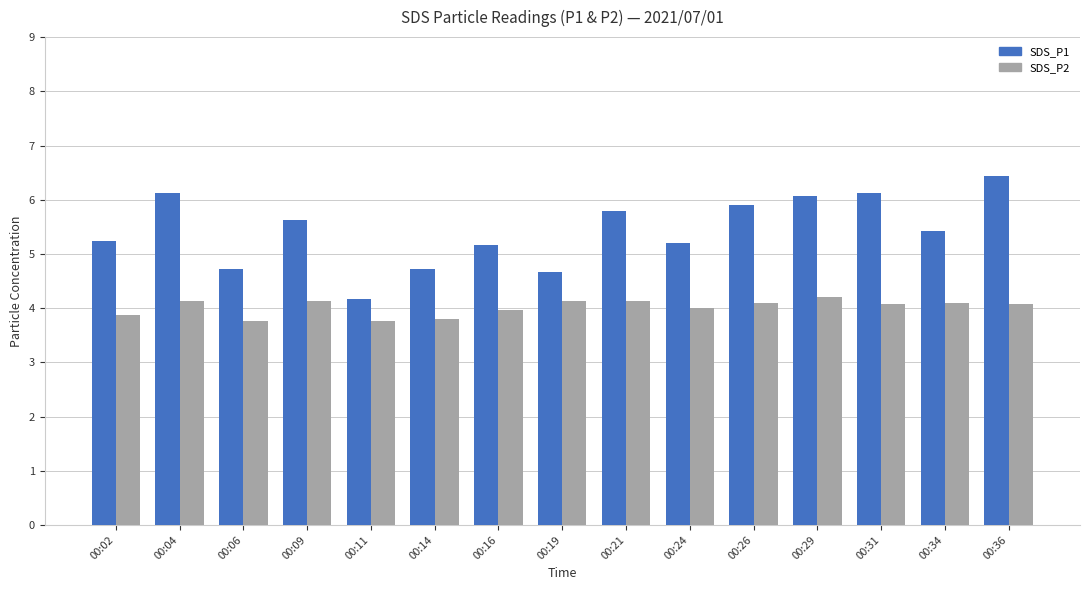

Count the number of data series in this chart.

2